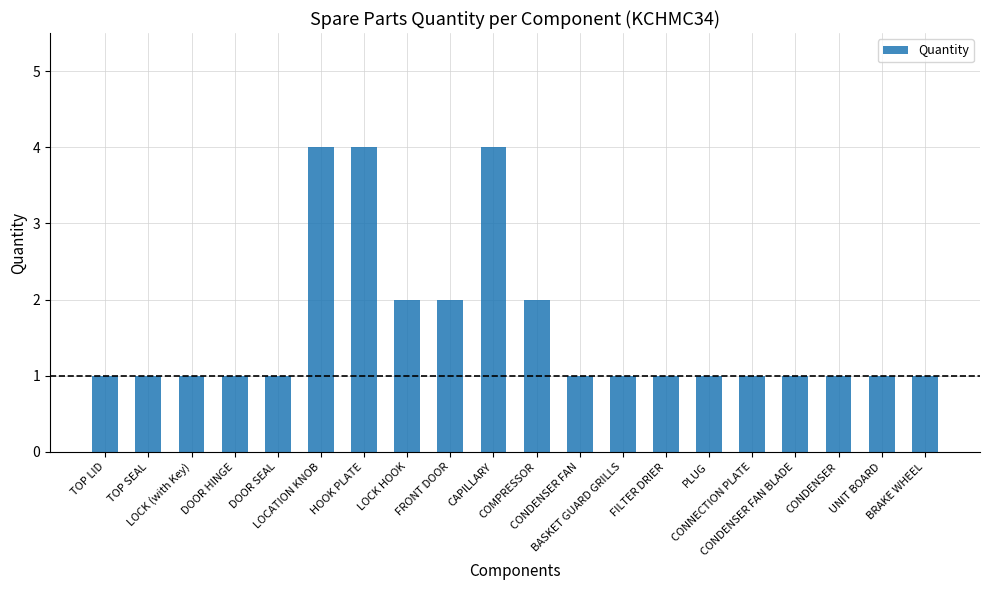

What is the average value?

2